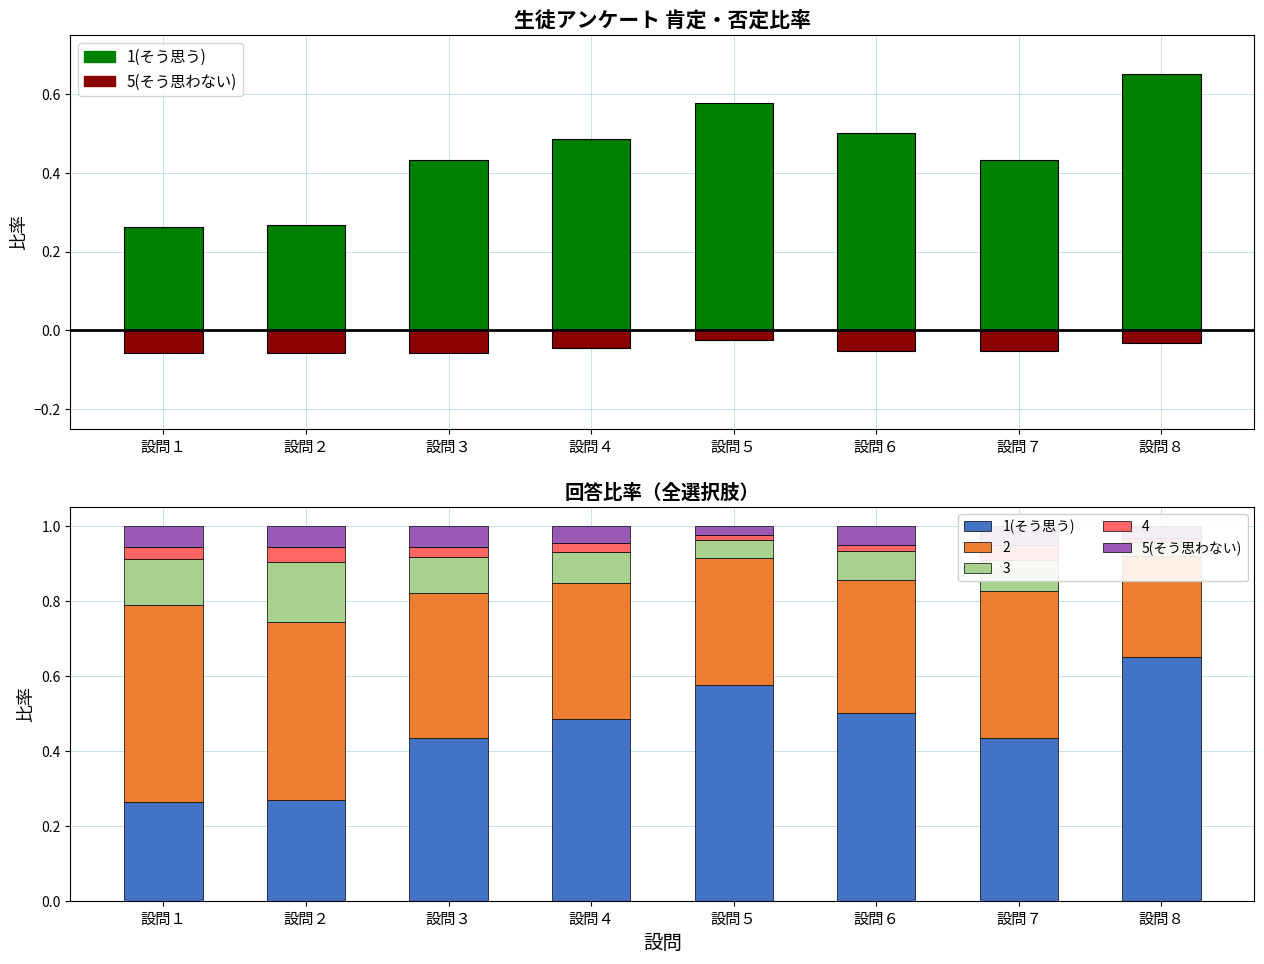

What is the value of the 5(そう思わない) bar at the 7th from the left?

0.1